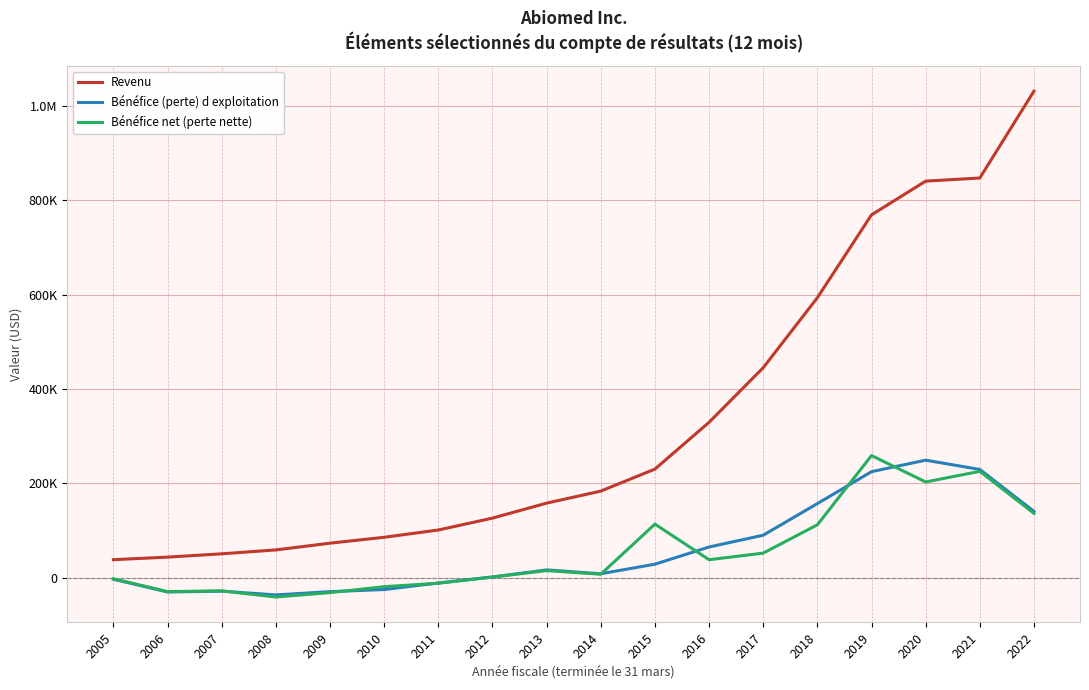

List the labels in order of Revenu value, smallest first.

2005, 2006, 2007, 2008, 2009, 2010, 2011, 2012, 2013, 2014, 2015, 2016, 2017, 2018, 2019, 2020, 2021, 2022